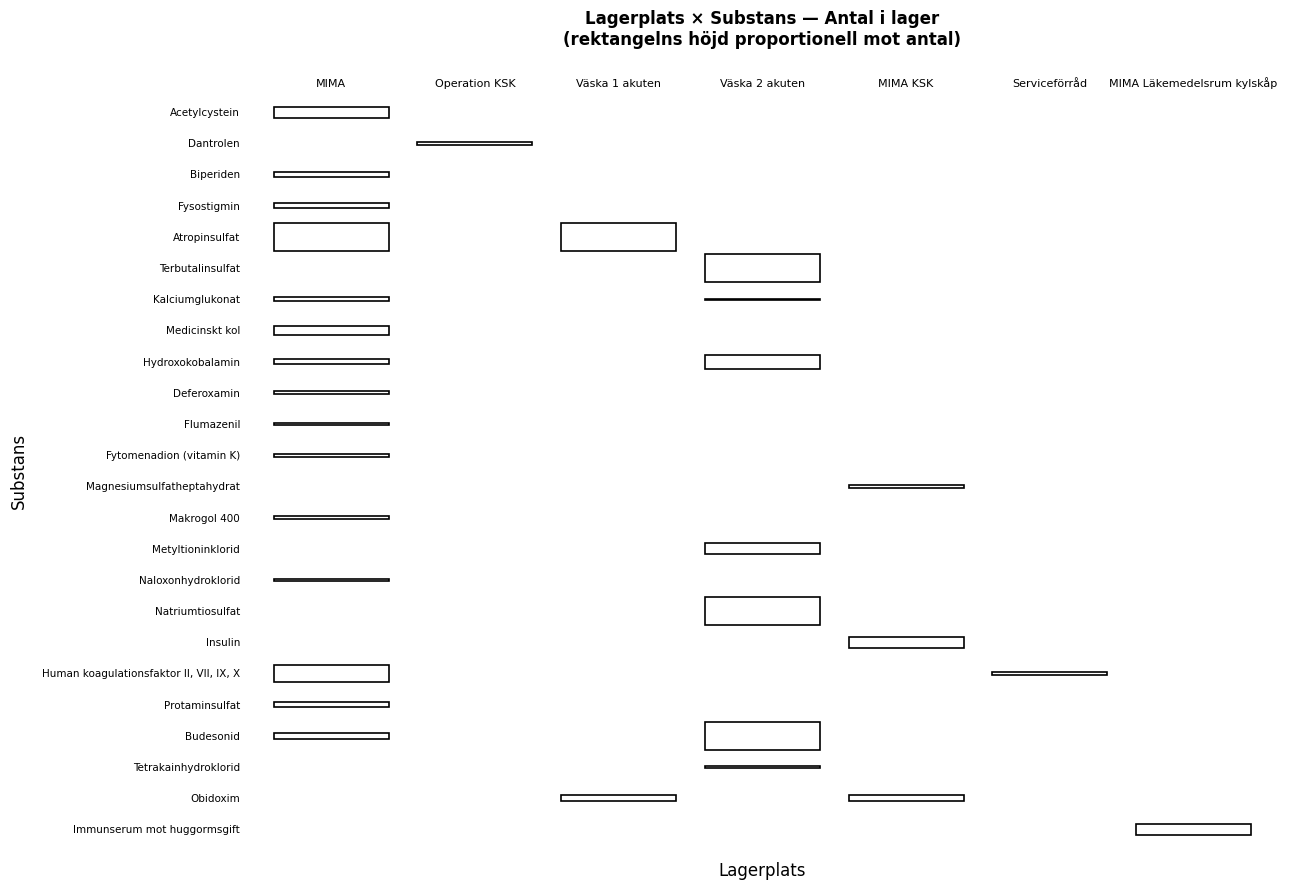

What is the difference between the highest and lowest values at MIMA?

10.0